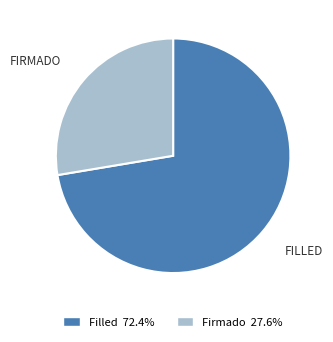

Does any single category account for the majority?

Yes